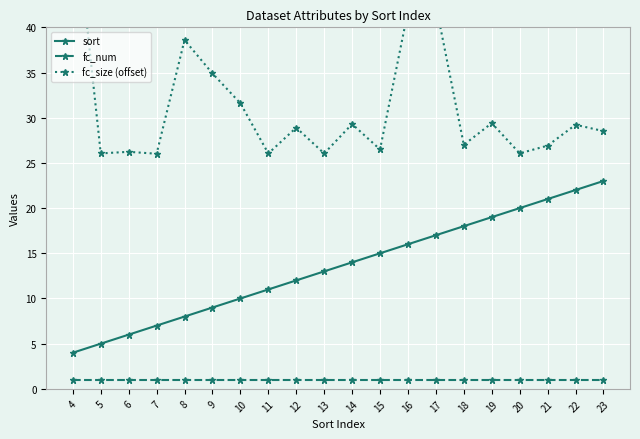

List the series in order of their overall mean, highest first.

fc_size (offset), sort, fc_num